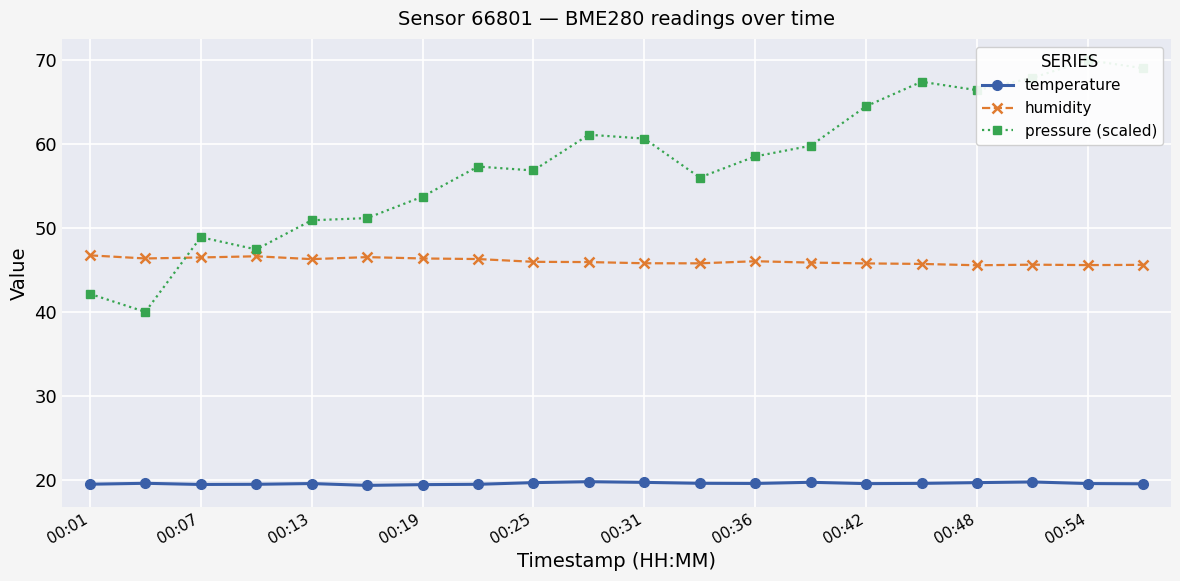

What is the sum of all pressure (scaled) values?

1149.9